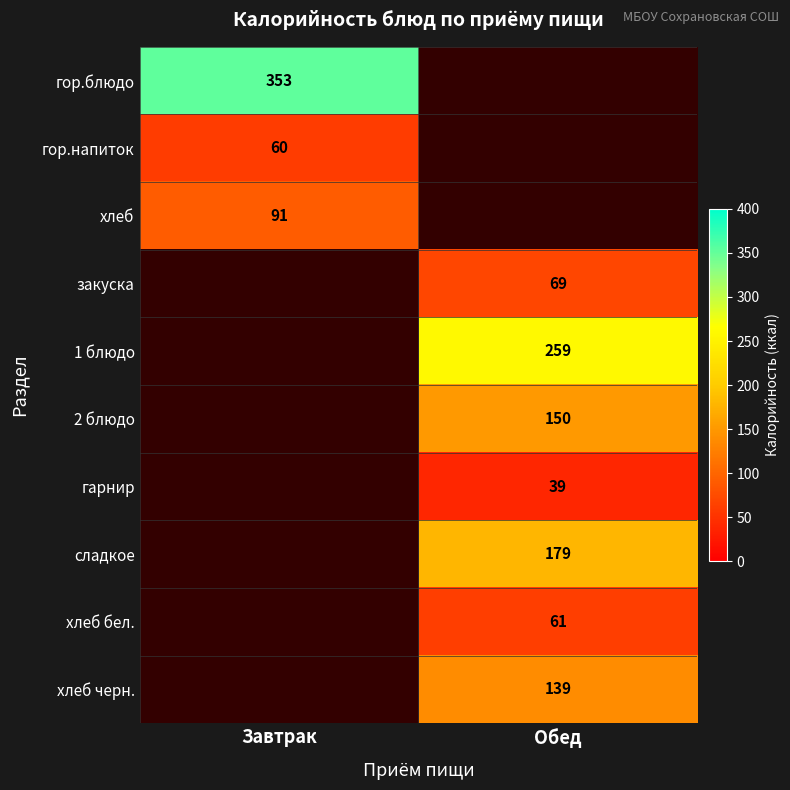

Is it true that закуска equals 23 at Обед?

False